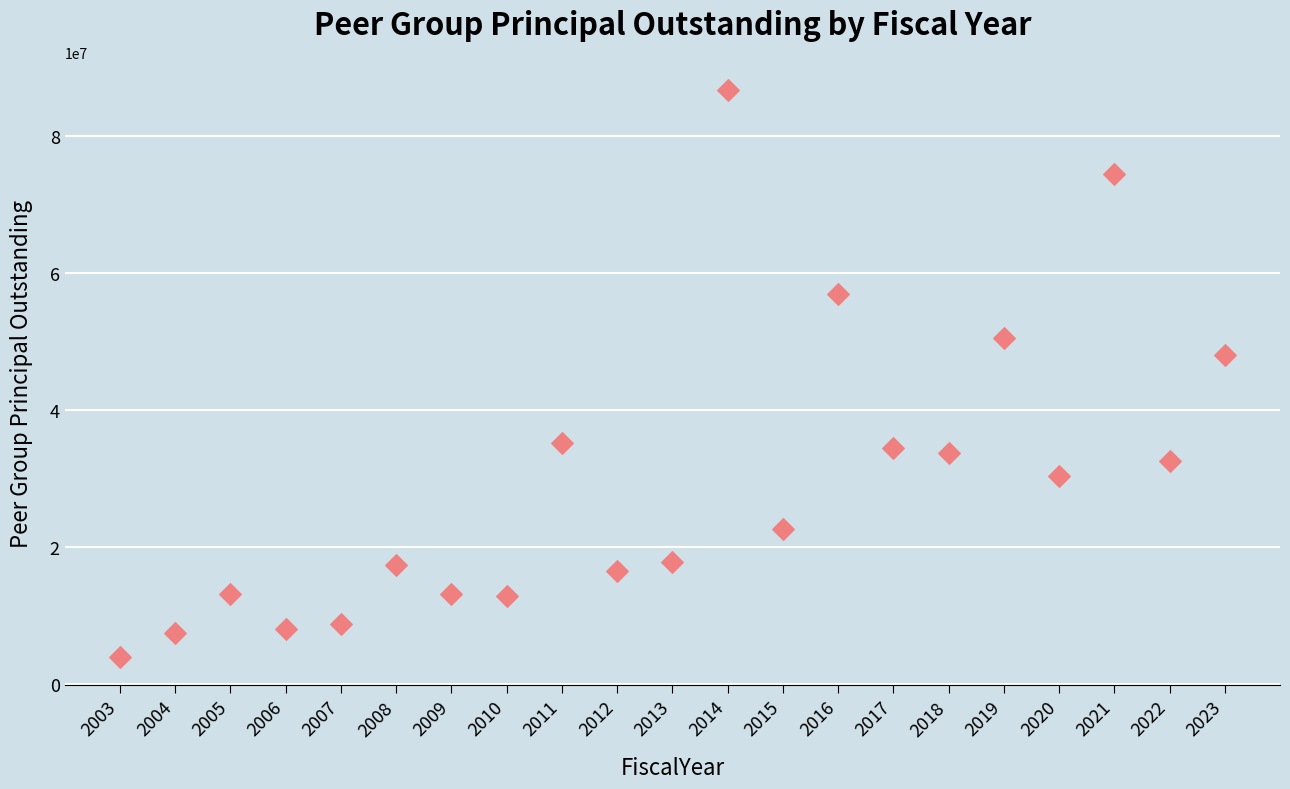

What Y value in the scatter plot is closest to 45342242?

47979000.0